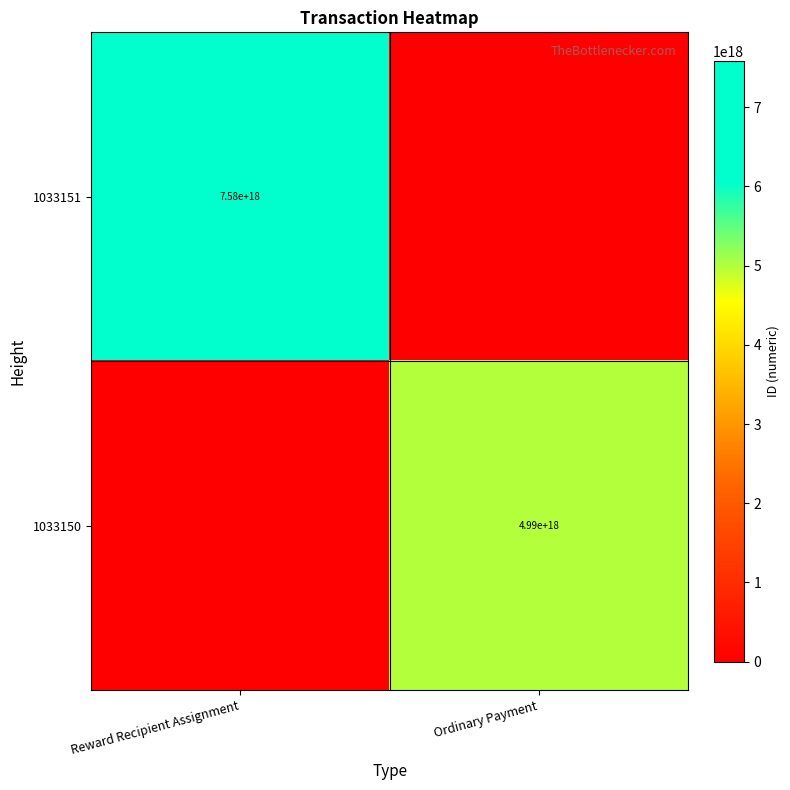

What is the greatest value displayed?

7583573049282519040